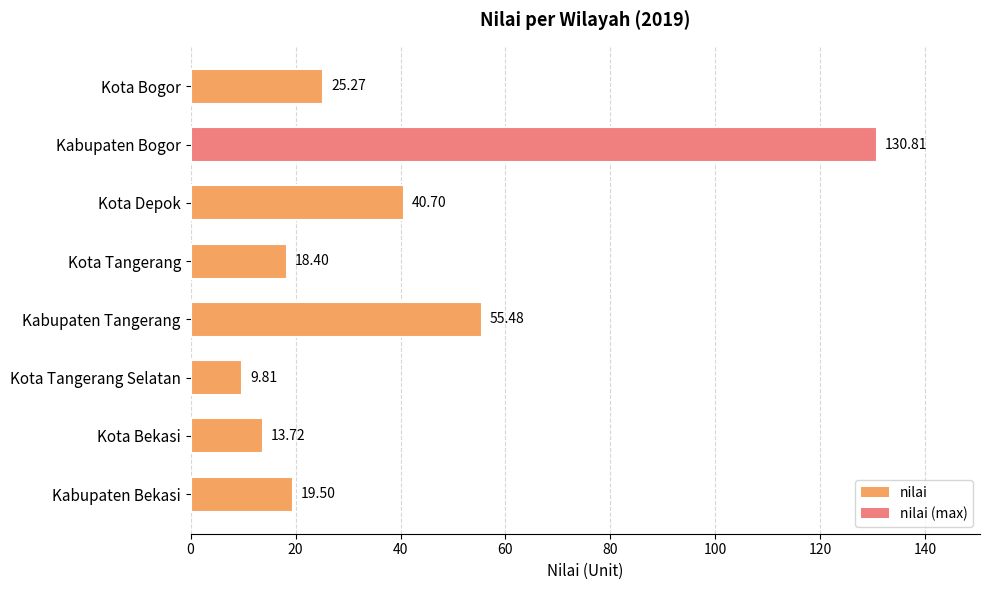

What is the label of the 5th bar from the top?

Kabupaten Tangerang